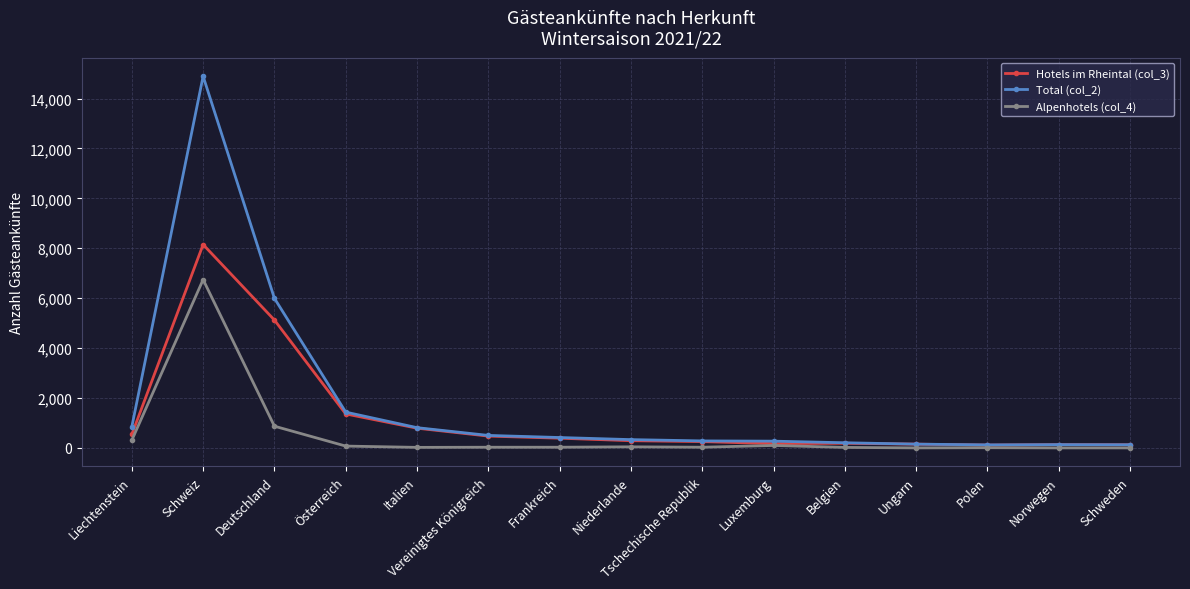

Count the number of data series in this chart.

3